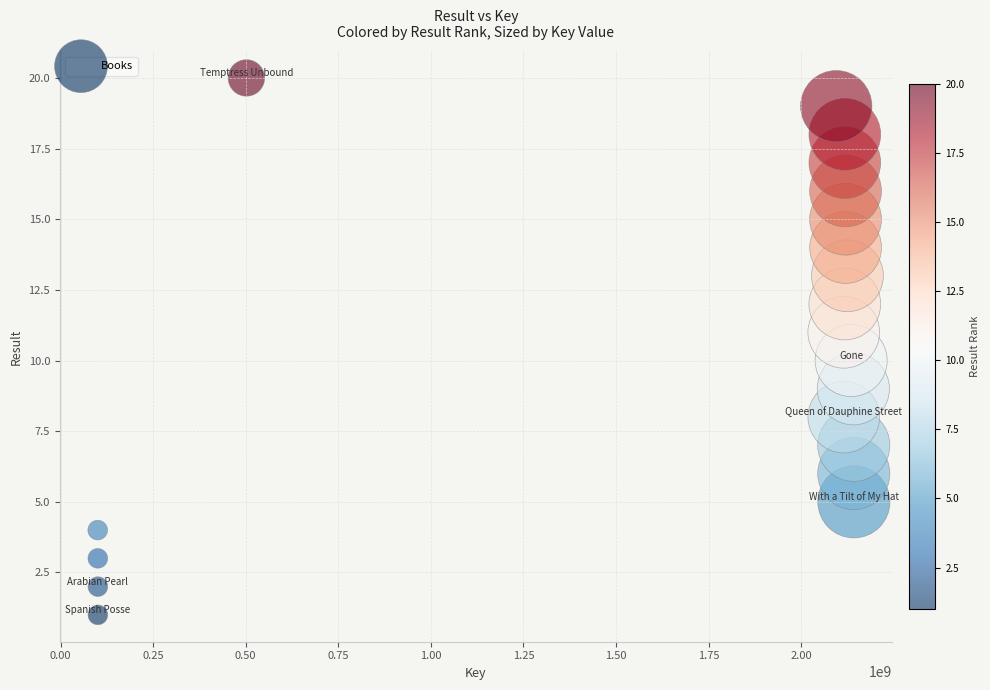

What is the range of X values (max minus min)?

2041986583